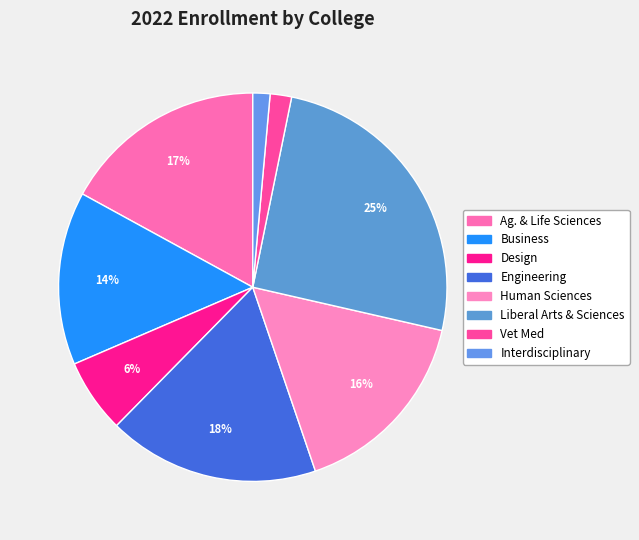

Count the number of slices in the pie.

8